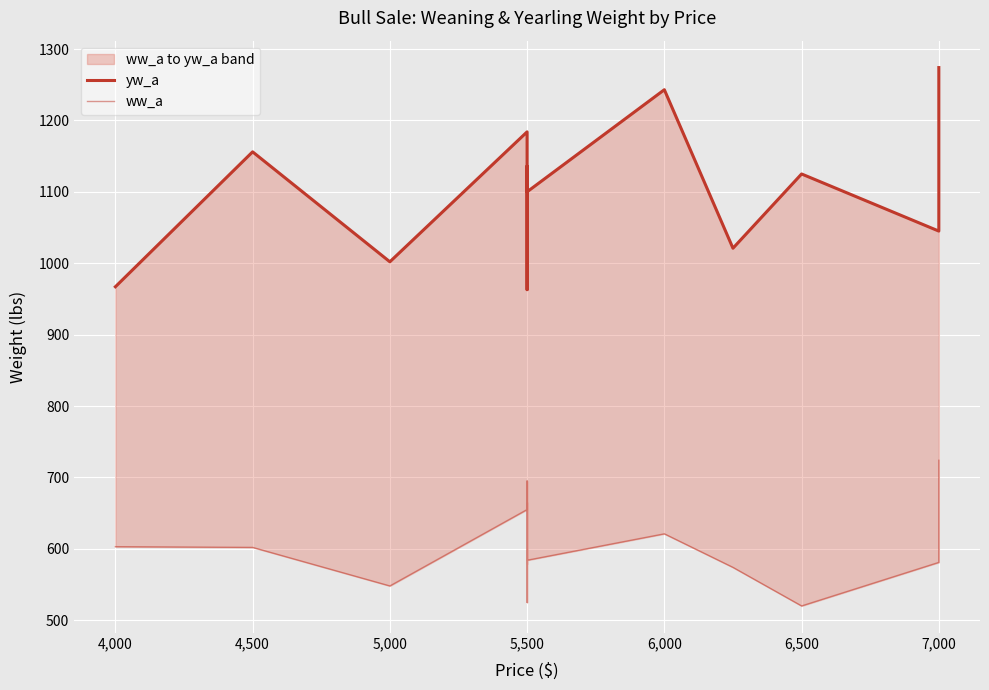

At which category does the chart reach its peak across all series?

7,000